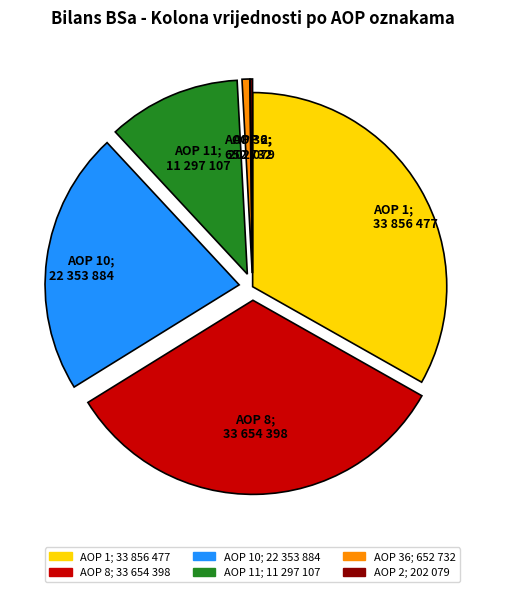

Is there any slice that represents more than half of the pie?

No